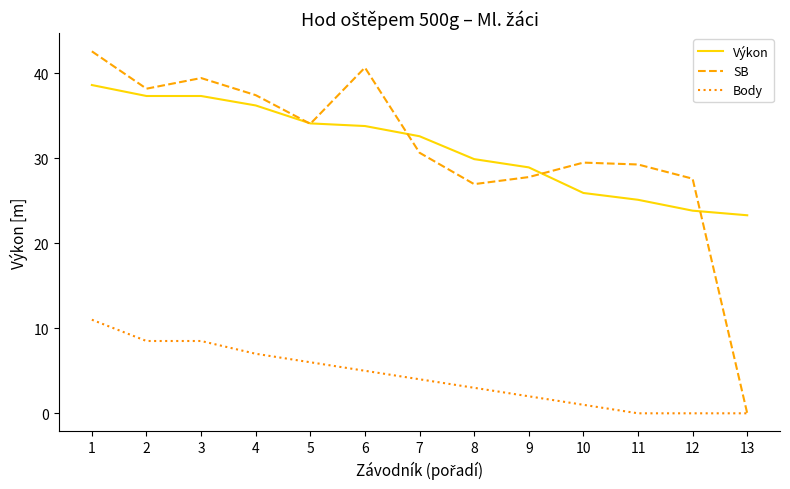

The value of SB at 7 is 30.6. True or false?

True